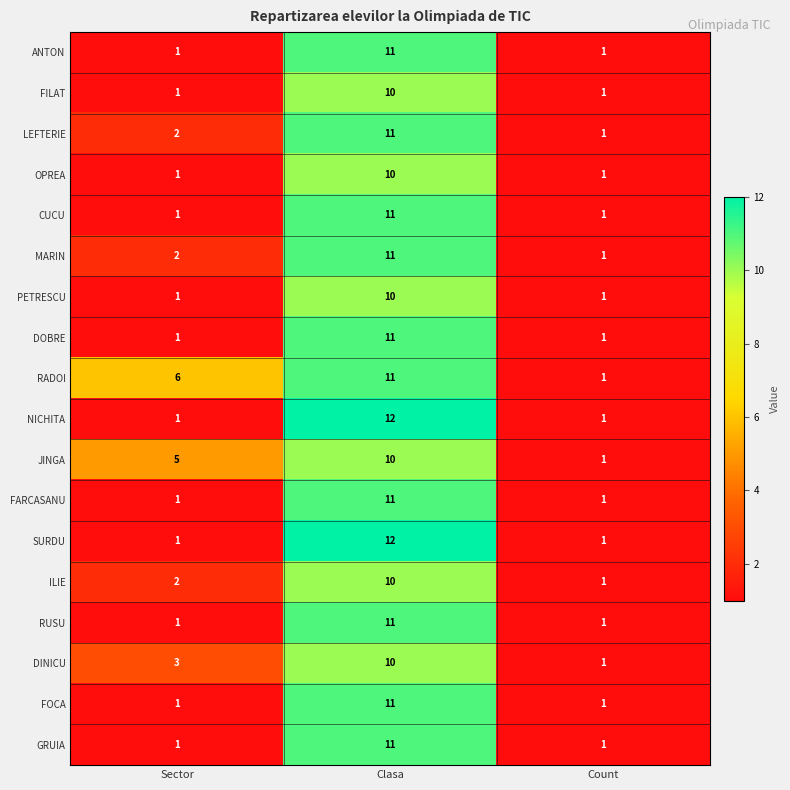

Count the RADOI values in the range 1 to 11.

3